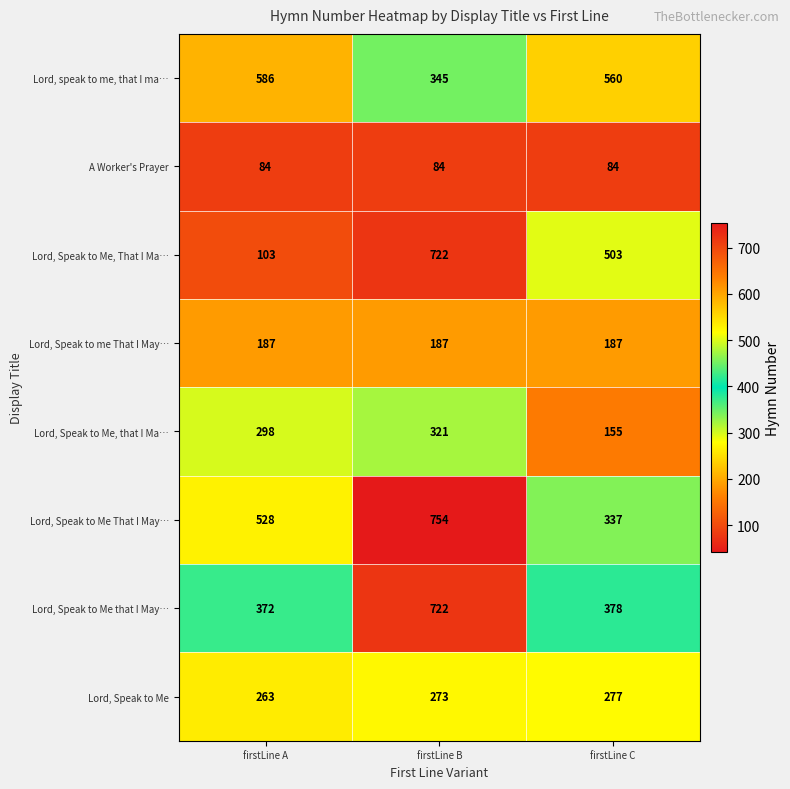

Which series has the widest spread of values?

Lord, Speak to Me, That I Ma…